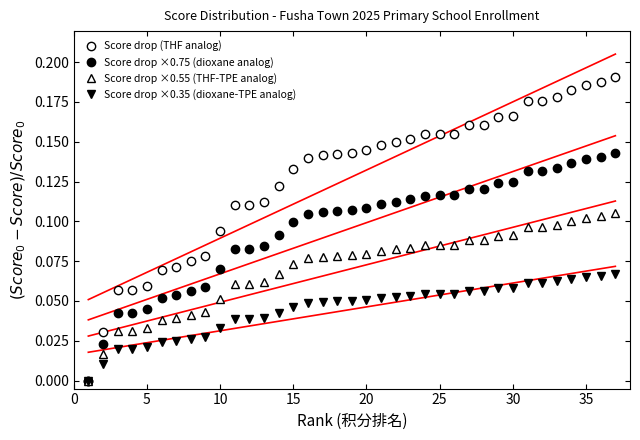

True or false: Score drop (THF analog) and Score drop ×0.35 (dioxane-TPE analog) cross at least once.

False